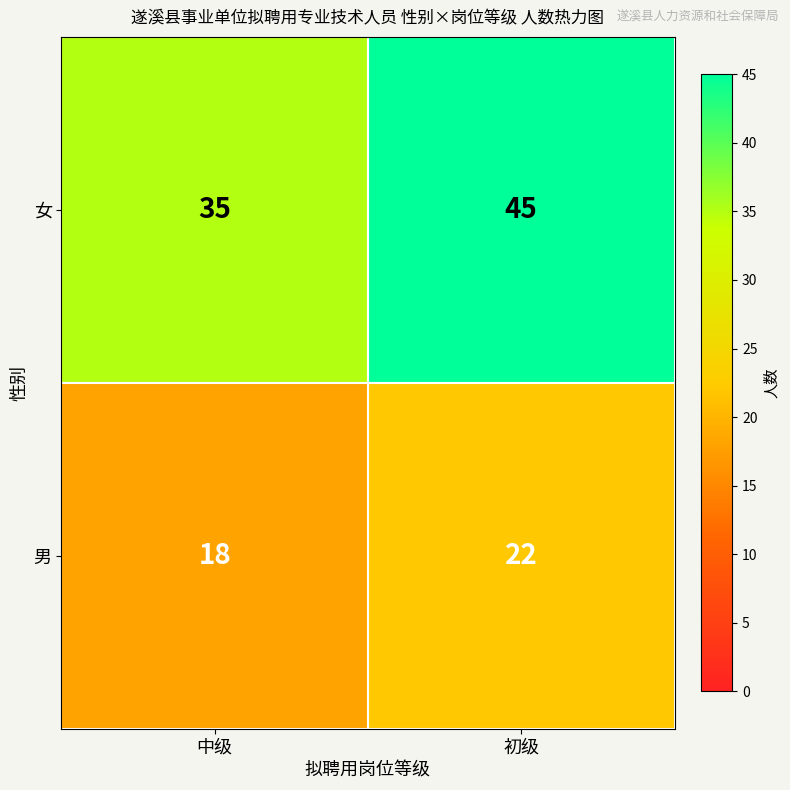

Is it true that 女 equals 17 at 初级?

False